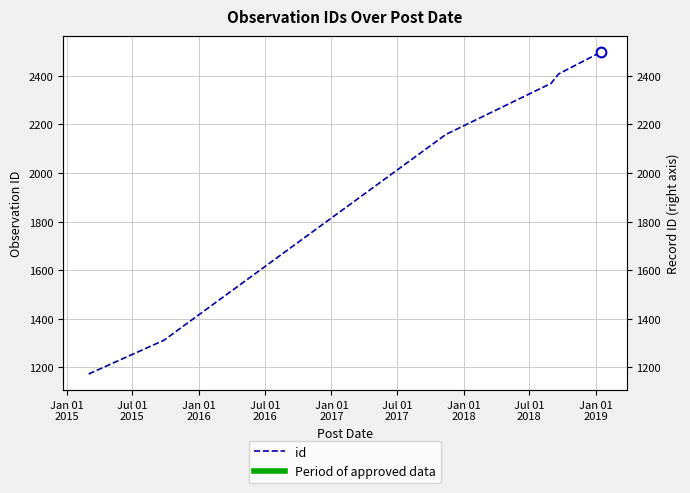

What is the maximum value shown in the chart?

2498